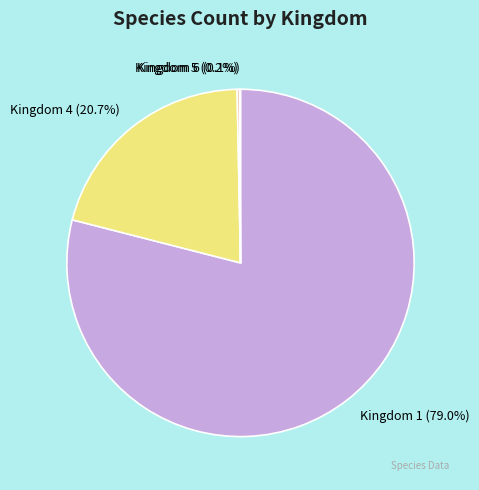

Which slice is the largest?

Kingdom 1